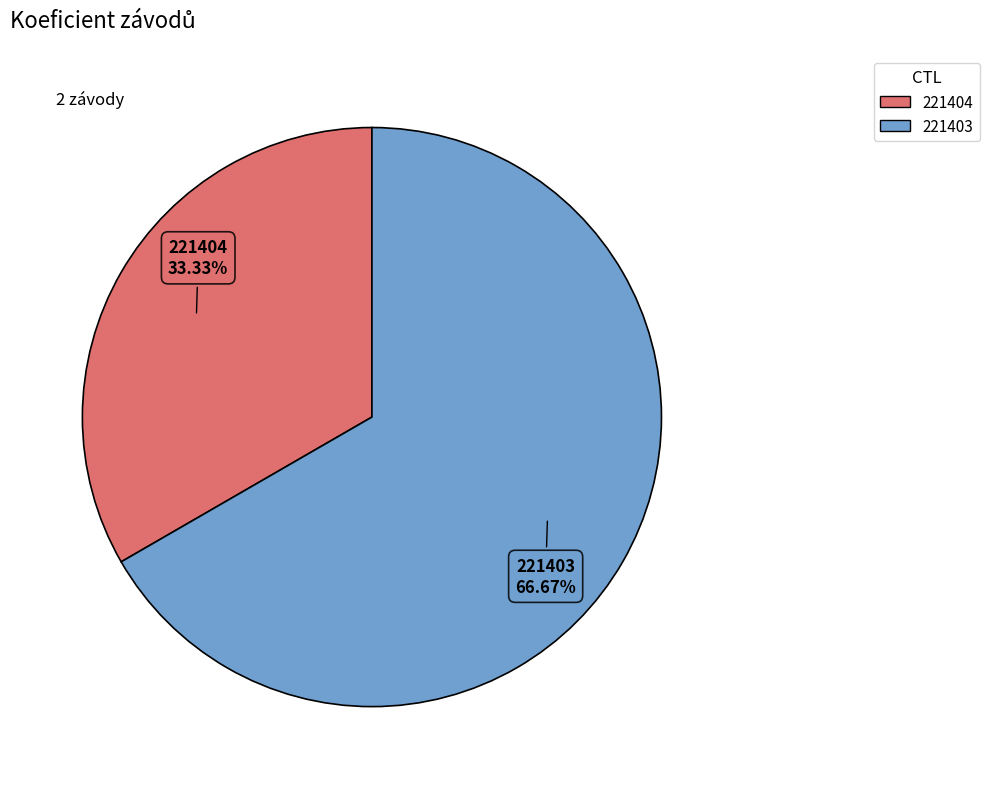

What is the majority slice?

221403